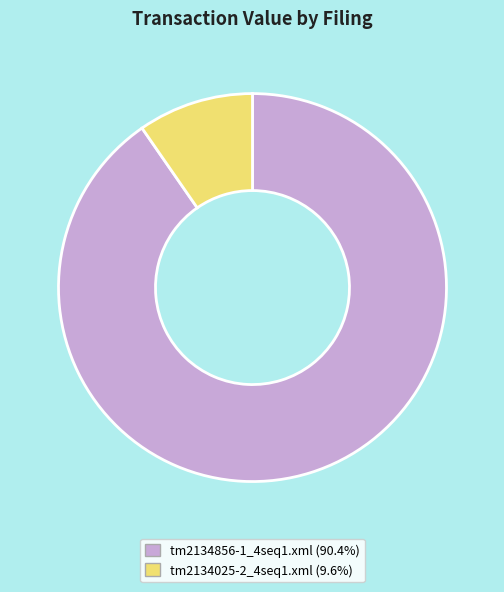

What is the majority slice?

tm2134856-1_4seq1.xml